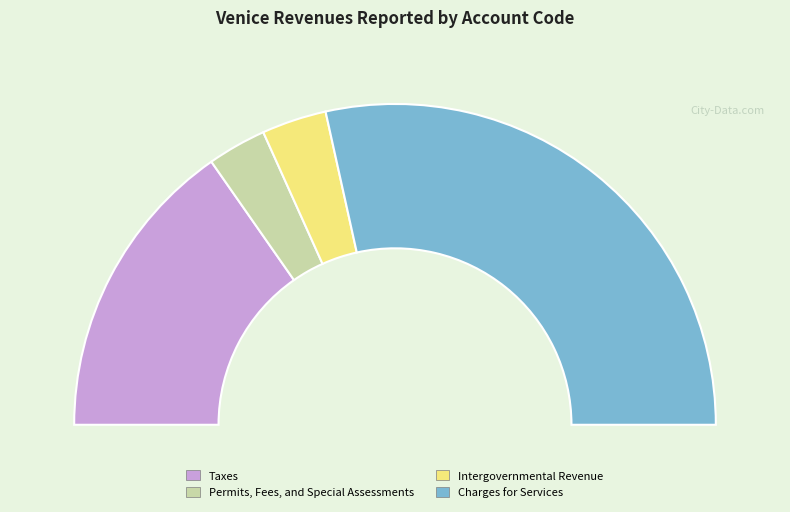

Rank the categories by value from highest to lowest.

Charges for Services, Taxes, Intergovernmental Revenue, Permits, Fees, and Special Assessments